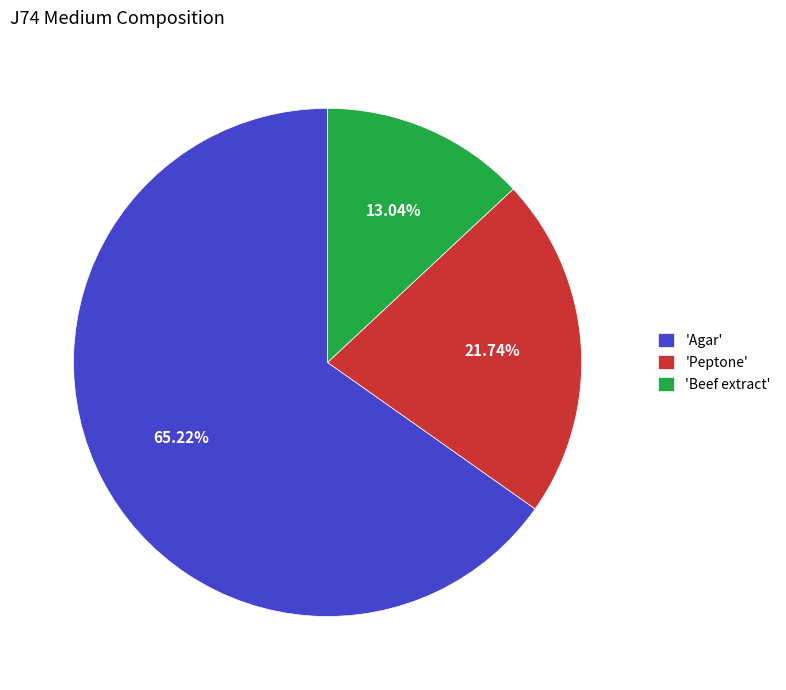

Is the sum of 'Peptone' and 'Beef extract' greater than half?

No